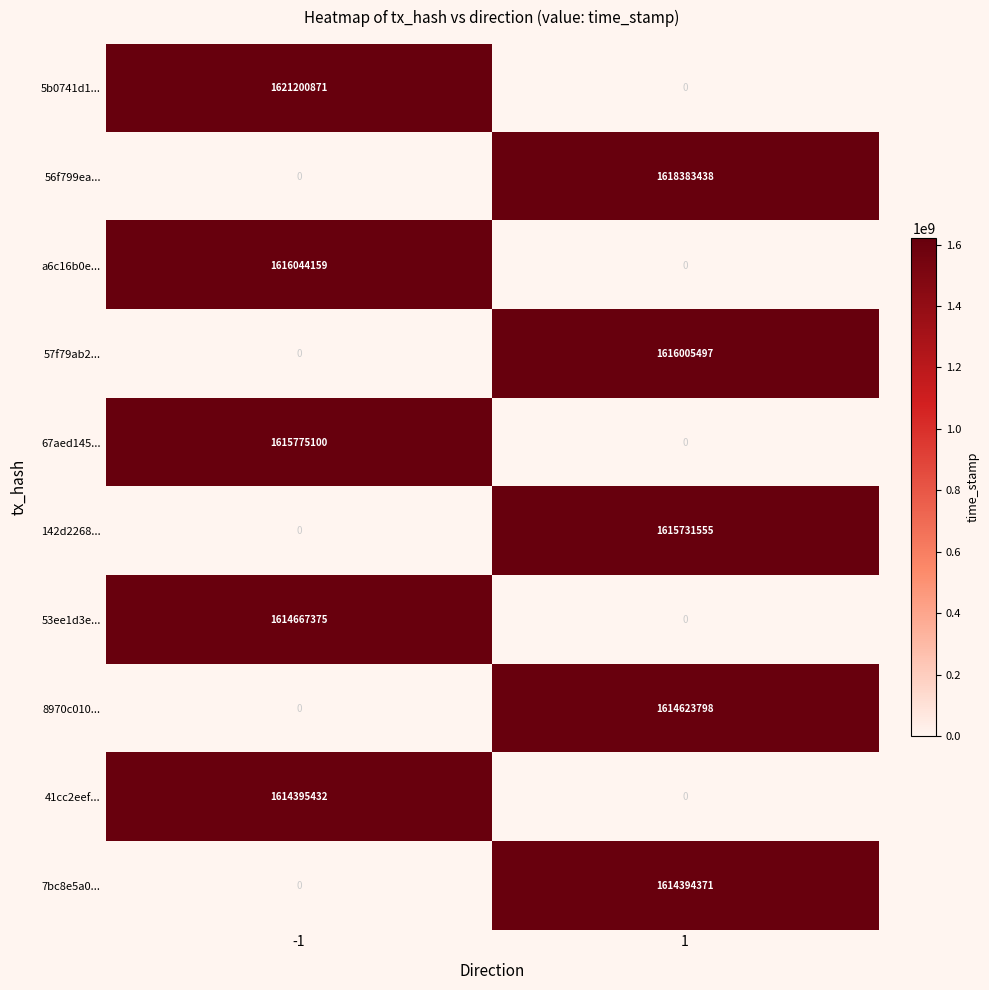

The value of 41cc2eef... at 1 is 0. True or false?

True